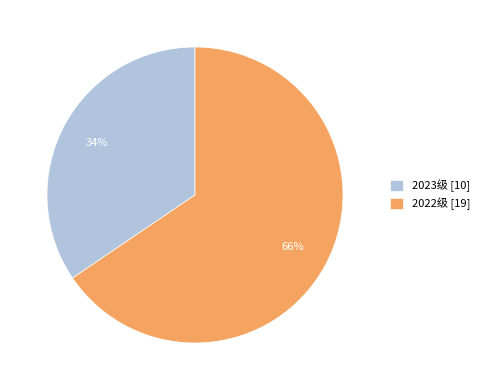

To the nearest percent, what percentage of the pie is 2023级?

34%